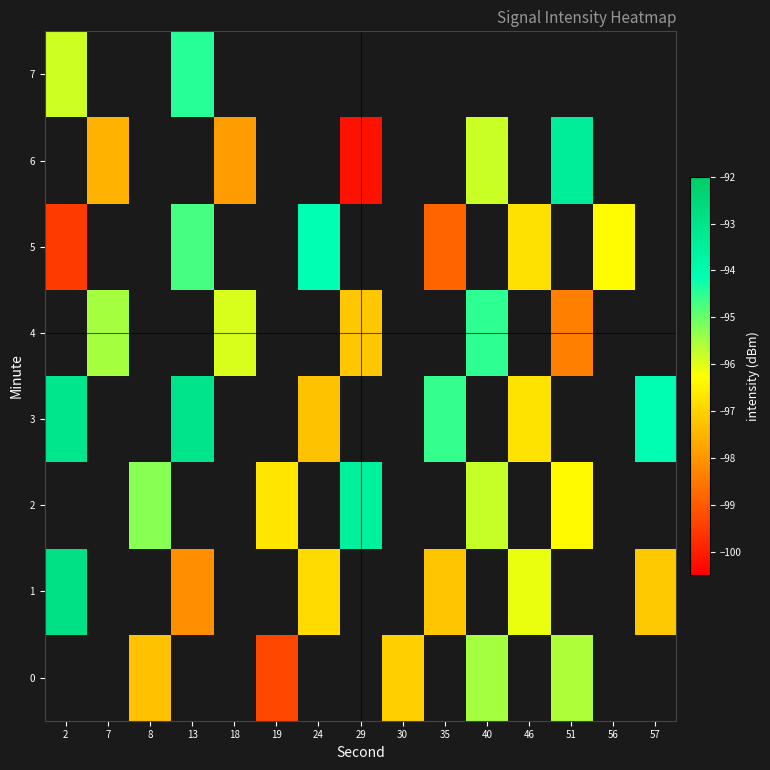

At 30, list the series in order from largest to smallest.

row_0, row_1, row_2, row_3, row_4, row_5, row_6, row_7